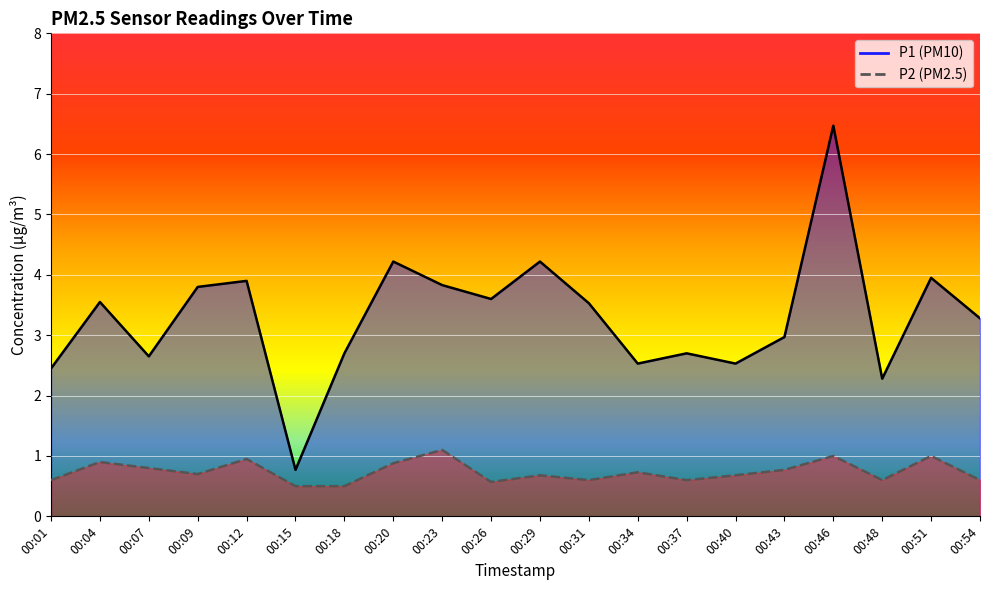

True or false: P1 and P2 cross at least once.

False